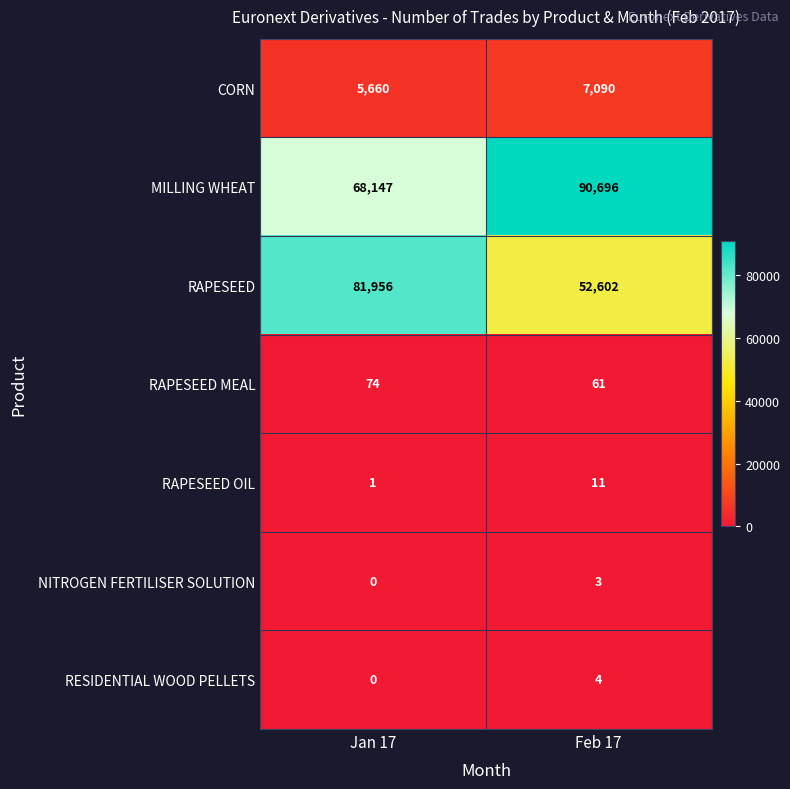

Reading left to right, transcribe all the data shown in this chart.

CORN: Jan 17=5660	Feb 17=7090
MILLING WHEAT: Jan 17=68147	Feb 17=90696
RAPESEED: Jan 17=81956	Feb 17=52602
RAPESEED MEAL: Jan 17=74	Feb 17=61
RAPESEED OIL: Jan 17=1	Feb 17=11
NITROGEN FERTILISER SOLUTION: Jan 17=0	Feb 17=3
RESIDENTIAL WOOD PELLETS: Jan 17=0	Feb 17=4